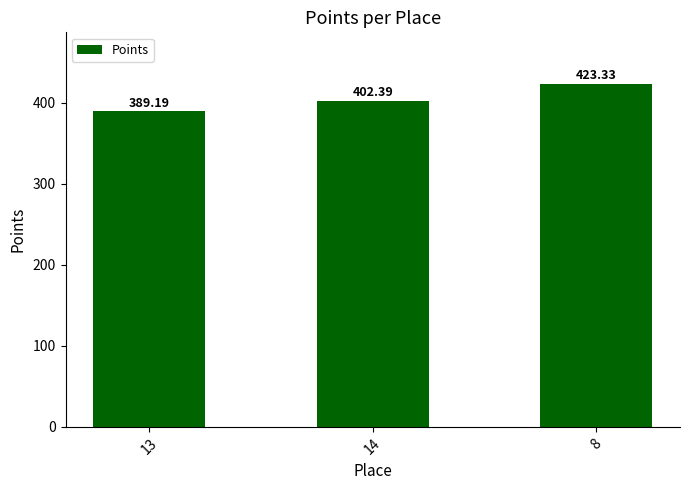

Reading right to left, extract all data points from this chart.

8=423.3	14=402.4	13=389.2